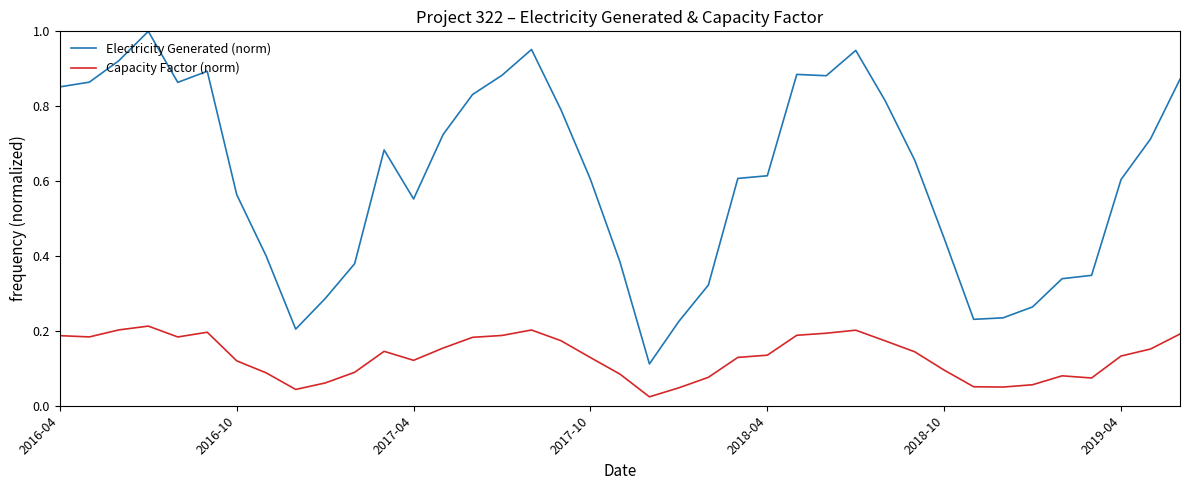

True or false: Electricity Generated (norm) and Capacity Factor (norm) cross at least once.

False